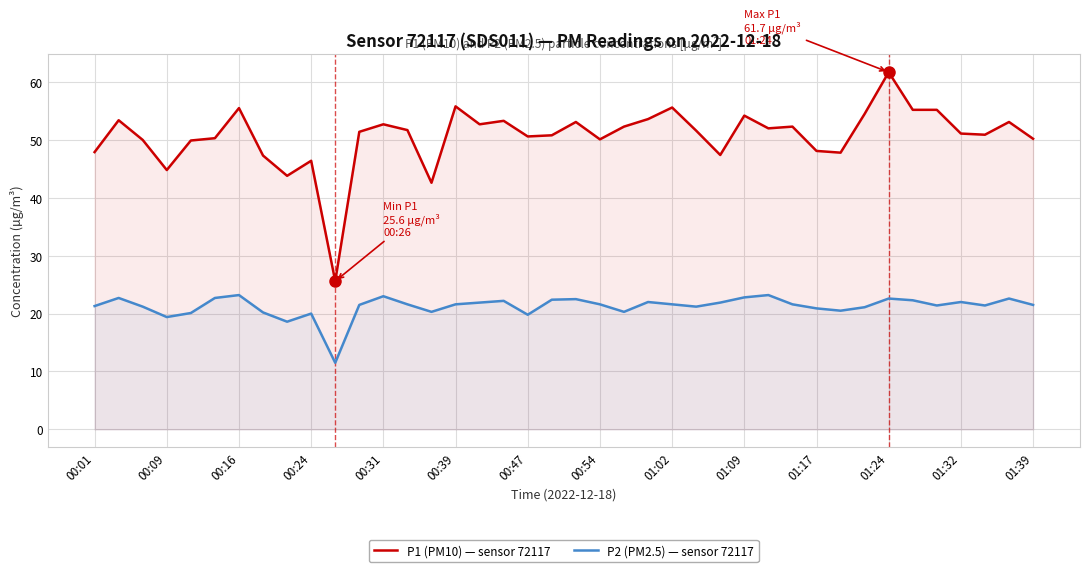

Reading right to left, list all the values displayed in this chart.

P1 (PM10) — sensor 72117: 50.2	53.1	50.9	51.1	55.2	55.2	61.7	54.5	47.8	48.1	52.3	52.0	54.2	47.4	51.6	55.6	53.6	52.3	50.1	53.1	50.8	50.6	53.3	52.7	55.8	42.6	51.7	52.7	51.4	25.6	46.4	43.8	47.3	55.5	50.3	49.9	44.8	50.0	53.4	47.9
P2 (PM2.5) — sensor 72117: 21.5	22.6	21.4	22.0	21.4	22.3	22.6	21.1	20.5	20.9	21.6	23.2	22.8	21.9	21.2	21.6	22.0	20.3	21.6	22.5	22.4	19.8	22.2	21.9	21.6	20.3	21.6	23.0	21.5	11.5	20.0	18.6	20.2	23.2	22.7	20.1	19.4	21.2	22.7	21.3